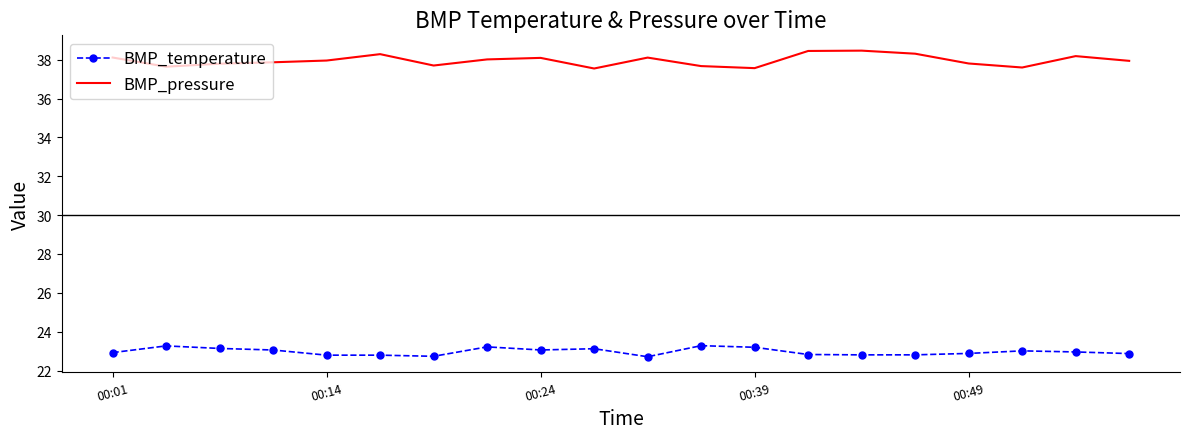

What is the maximum value for BMP_temperature?

23.3